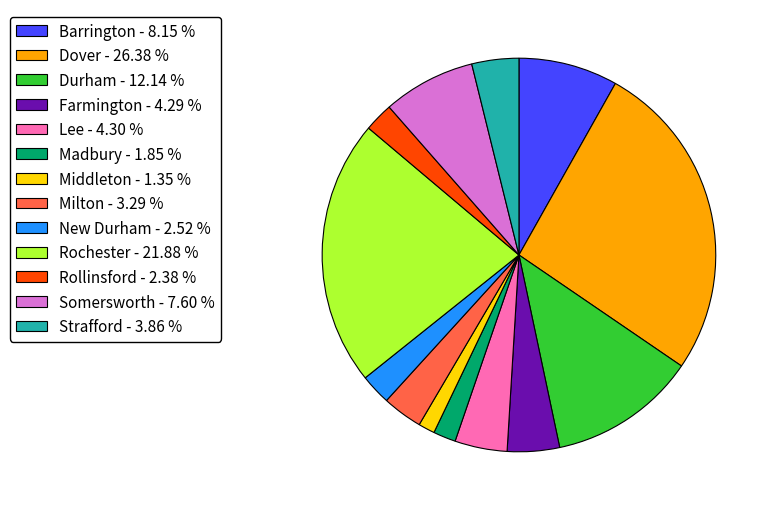

Combined, do Dover - 26.38 % and Farmington - 4.29 % account for over 50%?

No